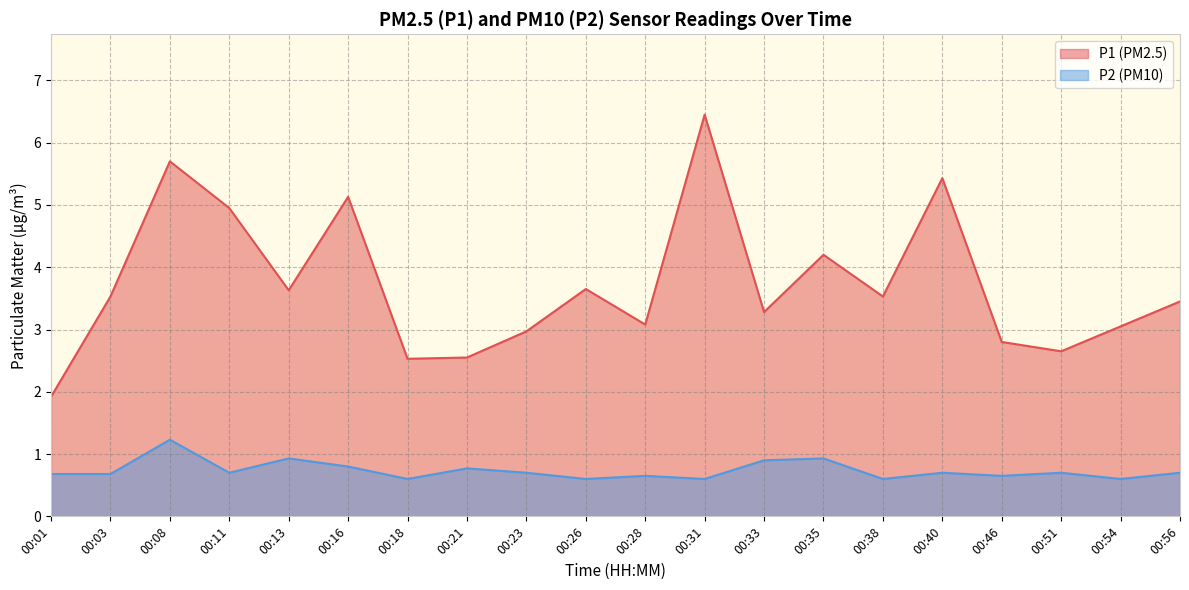

True or false: P2 has a value of 0.7 at 00:51.

True